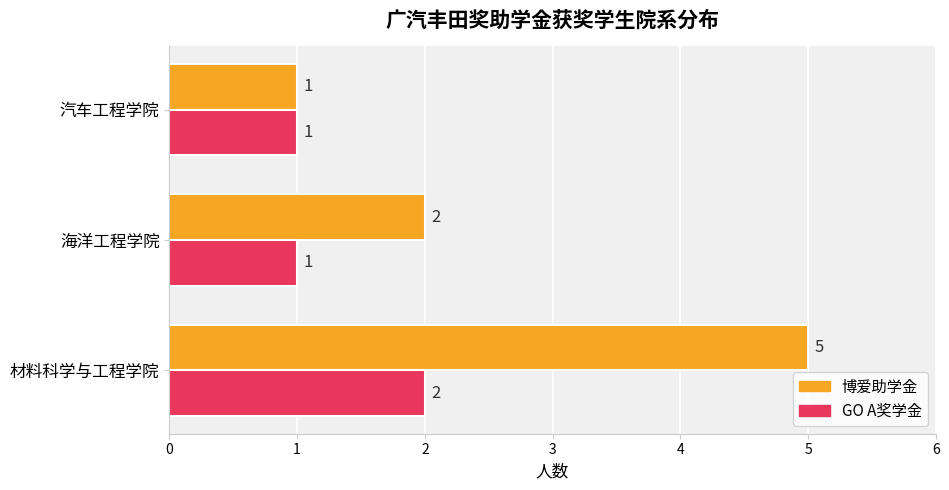

What are all the series names shown in the legend?

博爱助学金, GO A奖学金